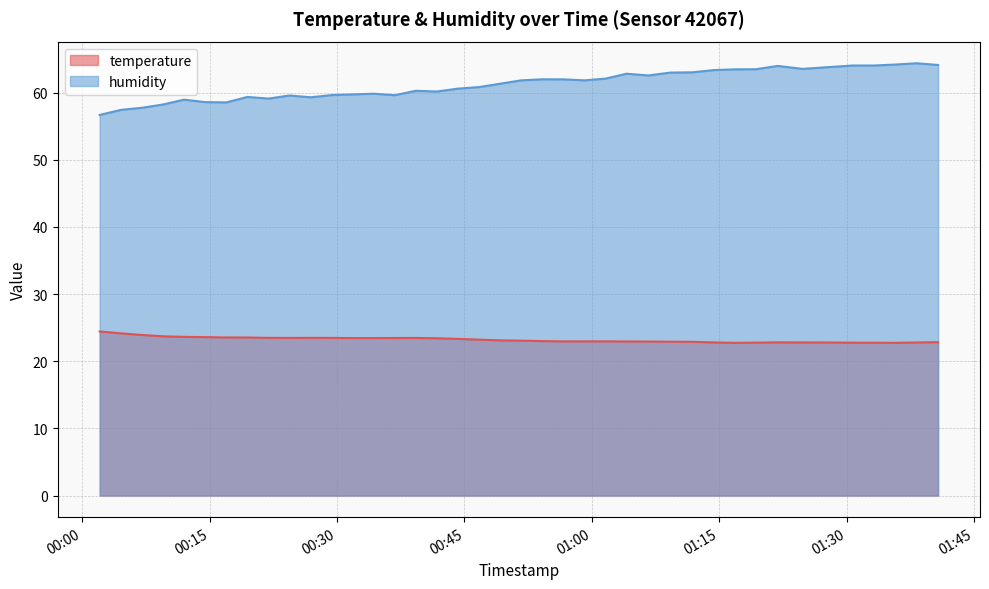

What is the average value of the temperature series?

23.2